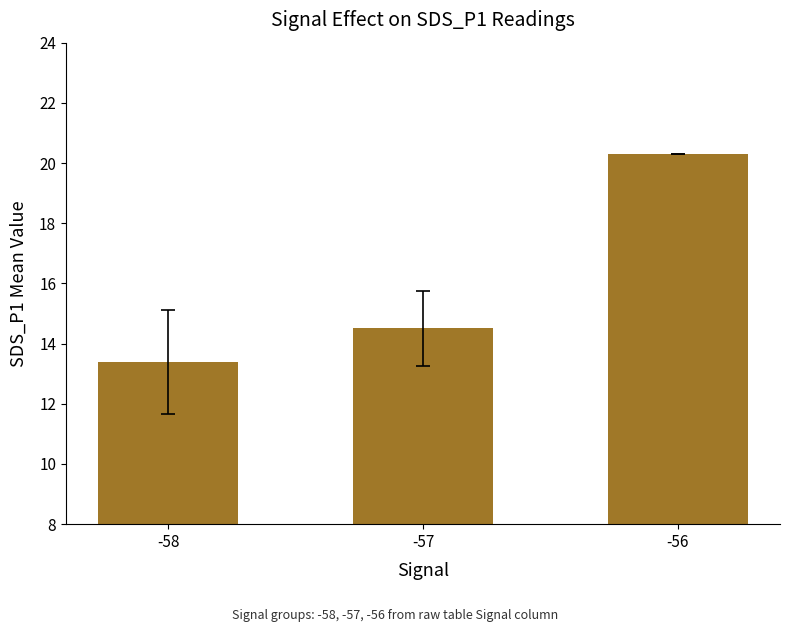

At which label is the value closest to 16?

-57